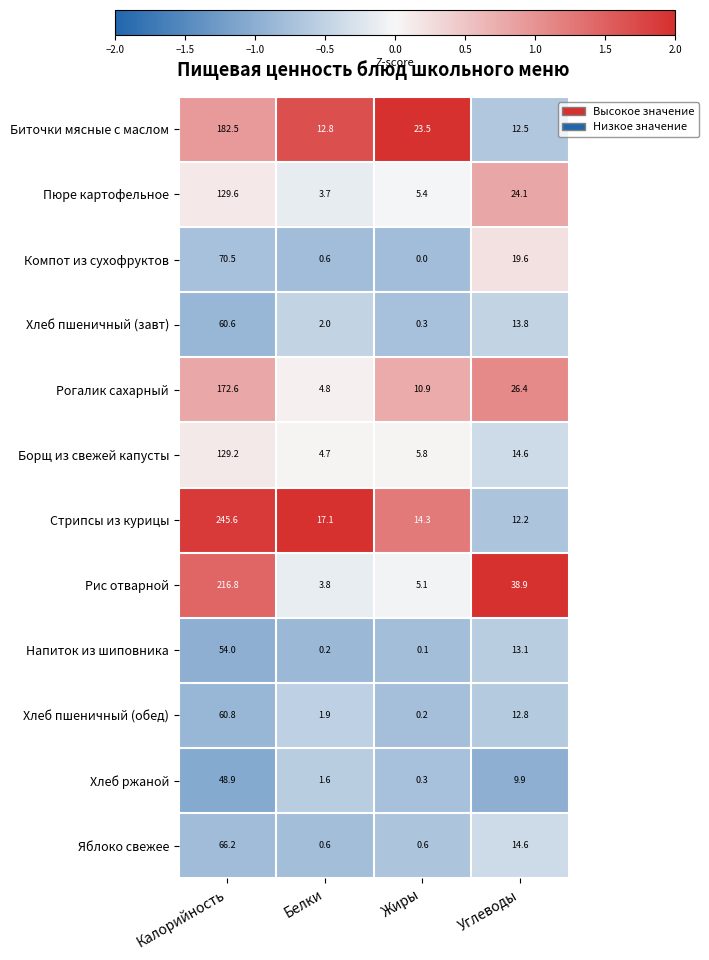

The value of Борщ из свежей капусты at Жиры is 5.8. True or false?

True